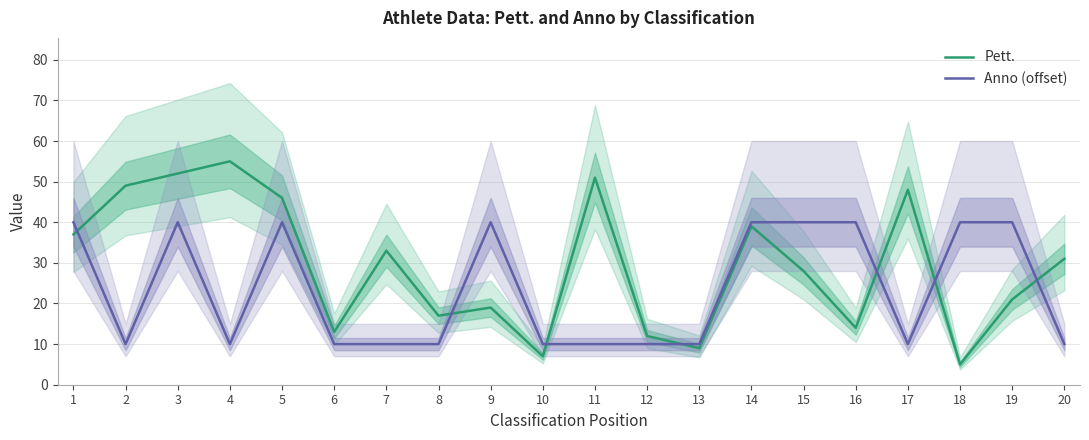

How many interior local peaks does the Anno (offset) series have?

3